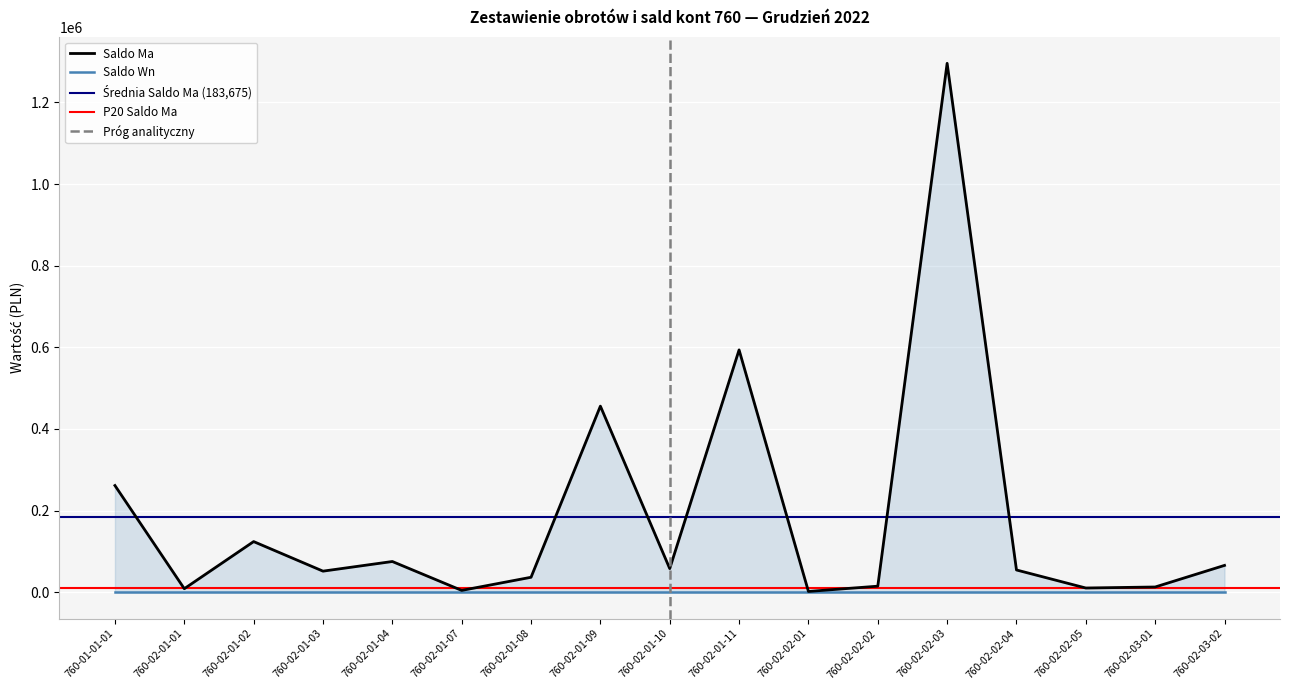

At which label does the data first exceed 54305?

760-01-01-01